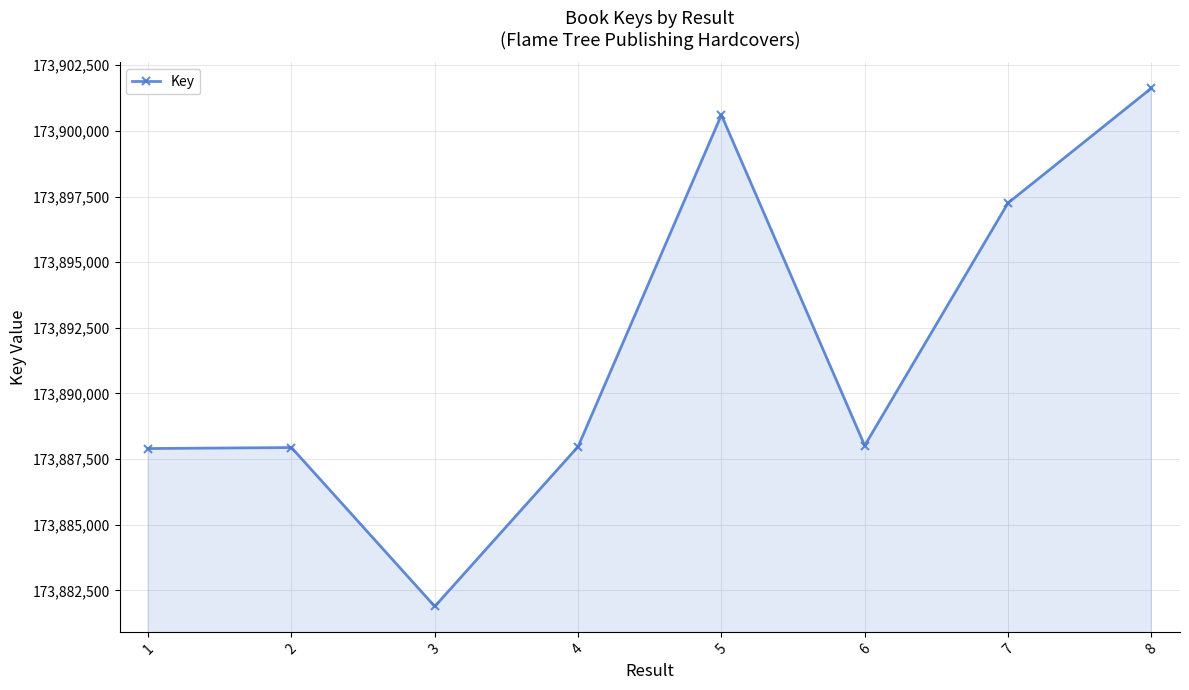

At which category does the chart reach its minimum across all series?

3